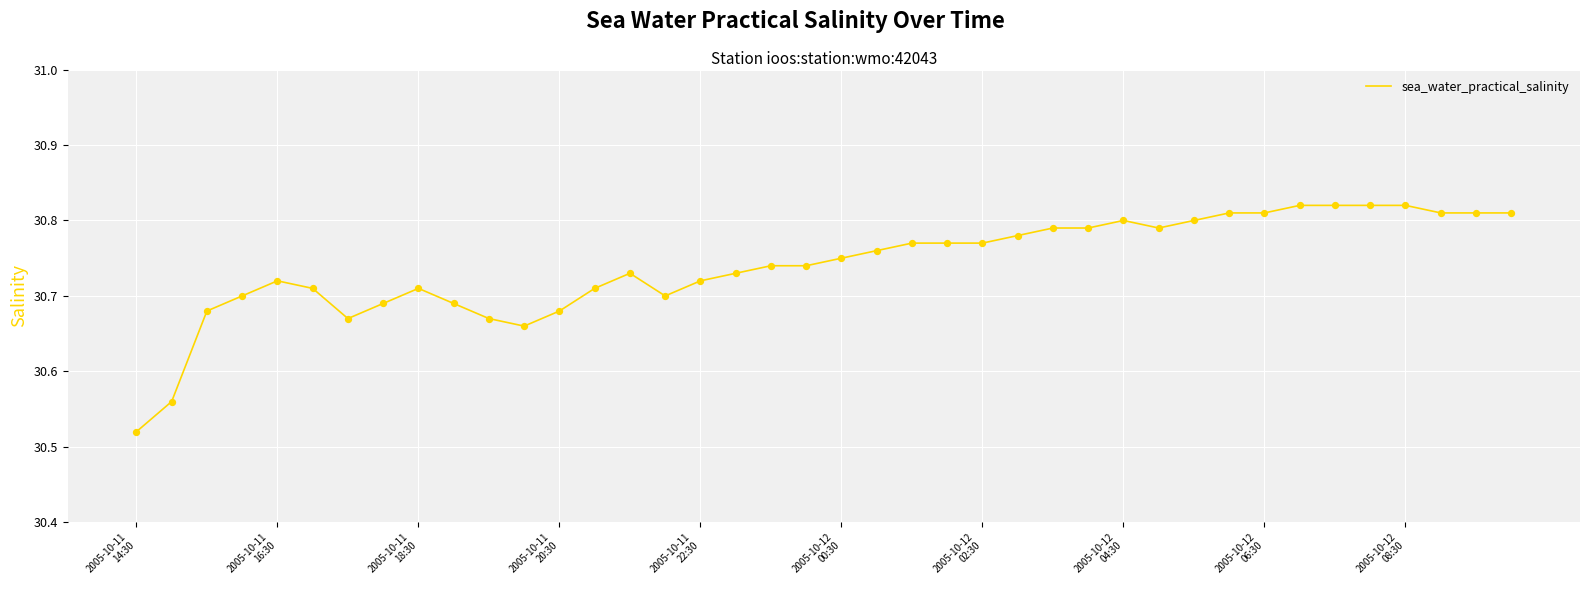

What is the difference between the maximum and minimum values?

0.3